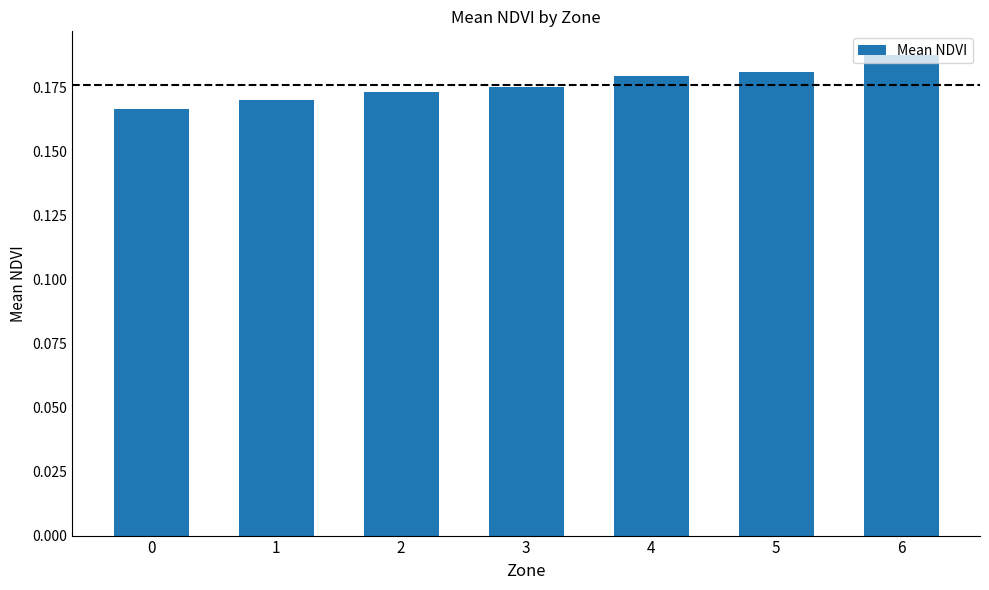

Count the values in the range 0 to 1.

7